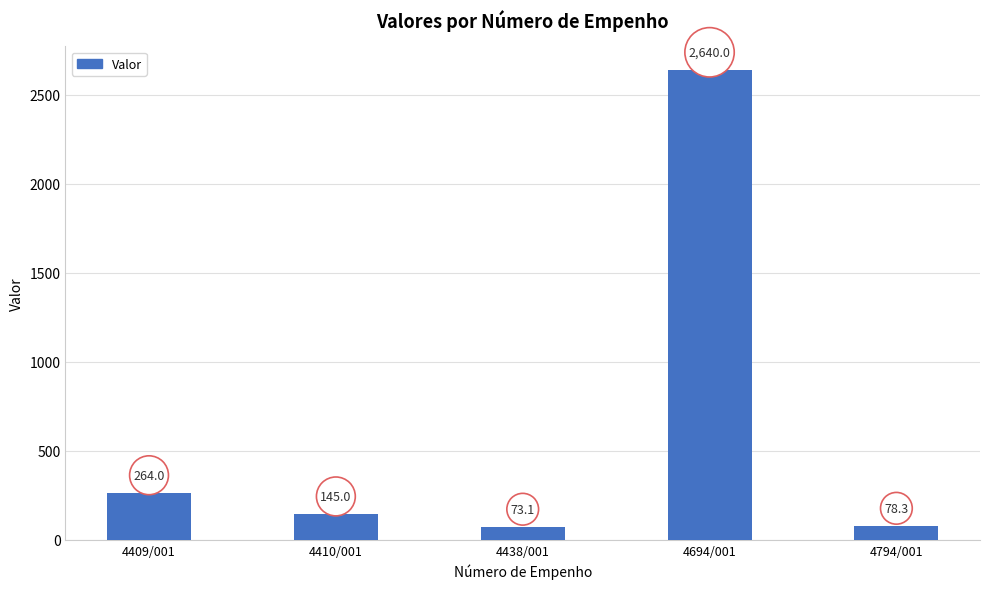

At which category does the chart reach its minimum across all series?

4438/001